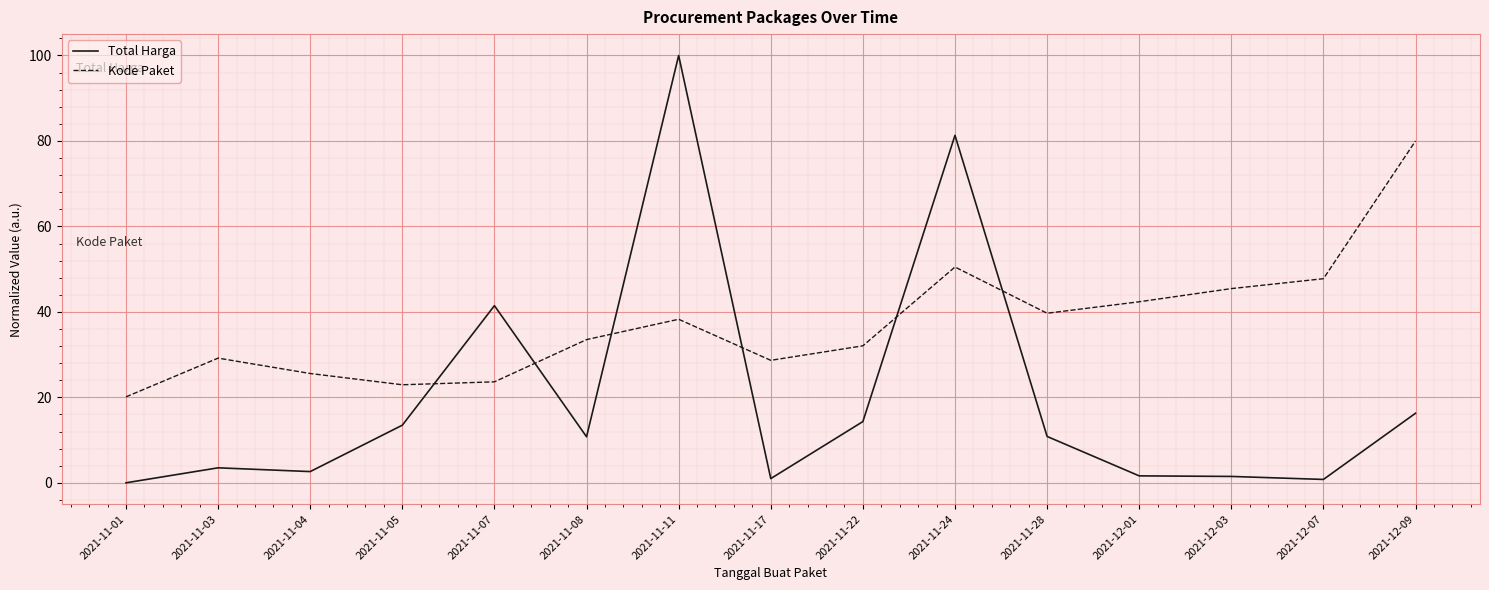

What is the spread (max minus min) of values at 2021-12-07?

47.0